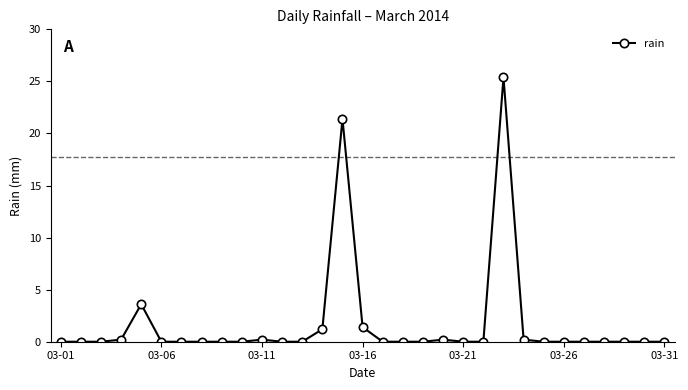

What is the greatest value displayed?

25.4